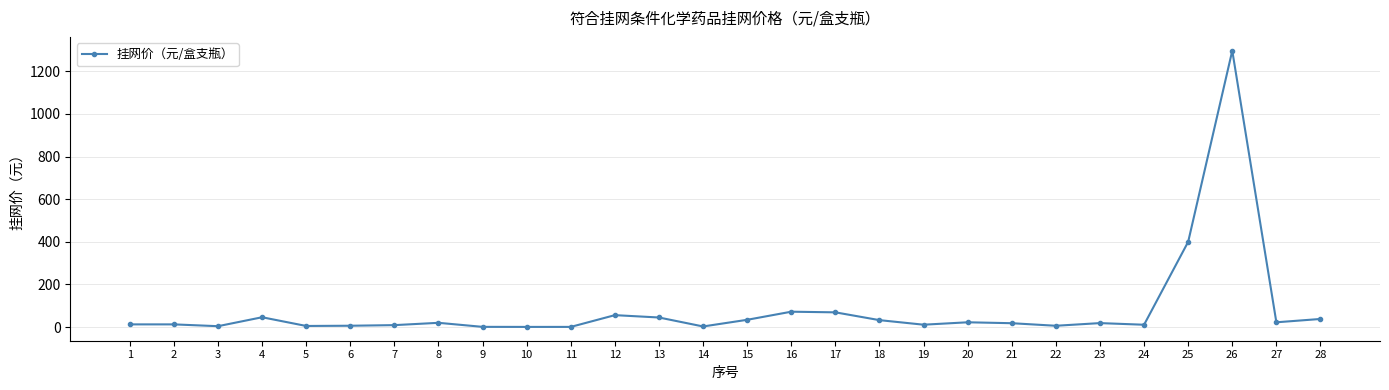

What is the sum of all values?

2271.7